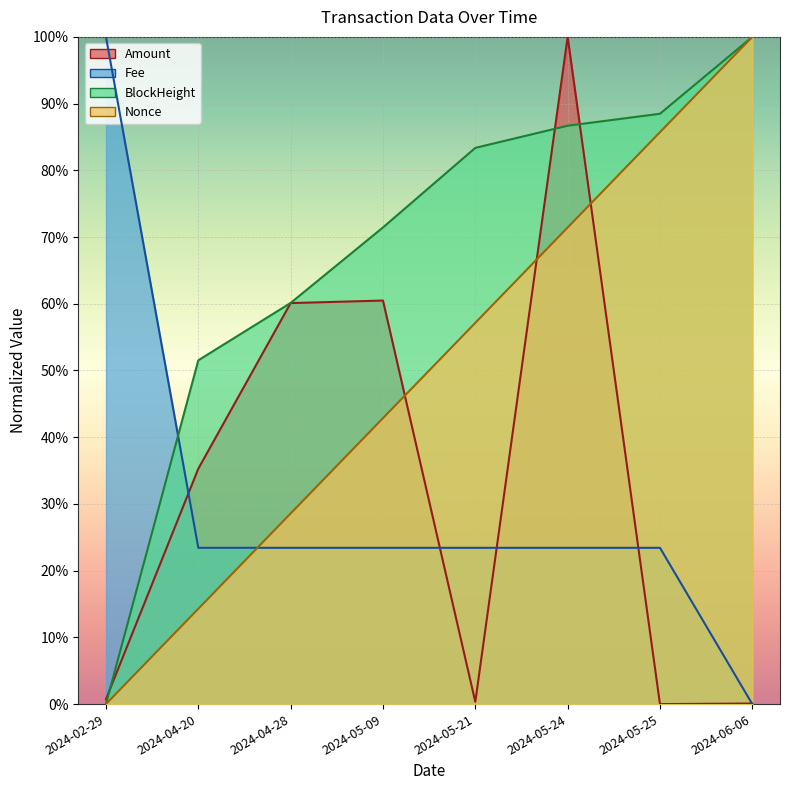

Reading right to left, what are all the values shown in this chart?

Amount: 2024-06-06=0.1	2024-05-25=0.0	2024-05-24=100.0	2024-05-21=0.3	2024-05-09=60.5	2024-04-28=60.1	2024-04-20=35.3	2024-02-29=0.7
Fee: 2024-06-06=0.0	2024-05-25=23.4	2024-05-24=23.4	2024-05-21=23.4	2024-05-09=23.4	2024-04-28=23.4	2024-04-20=23.4	2024-02-29=100.0
BlockHeight: 2024-06-06=100.0	2024-05-25=88.5	2024-05-24=86.7	2024-05-21=83.4	2024-05-09=71.4	2024-04-28=60.1	2024-04-20=51.5	2024-02-29=0.0
Nonce: 2024-06-06=100.0	2024-05-25=85.7	2024-05-24=71.4	2024-05-21=57.1	2024-05-09=42.9	2024-04-28=28.6	2024-04-20=14.3	2024-02-29=0.0